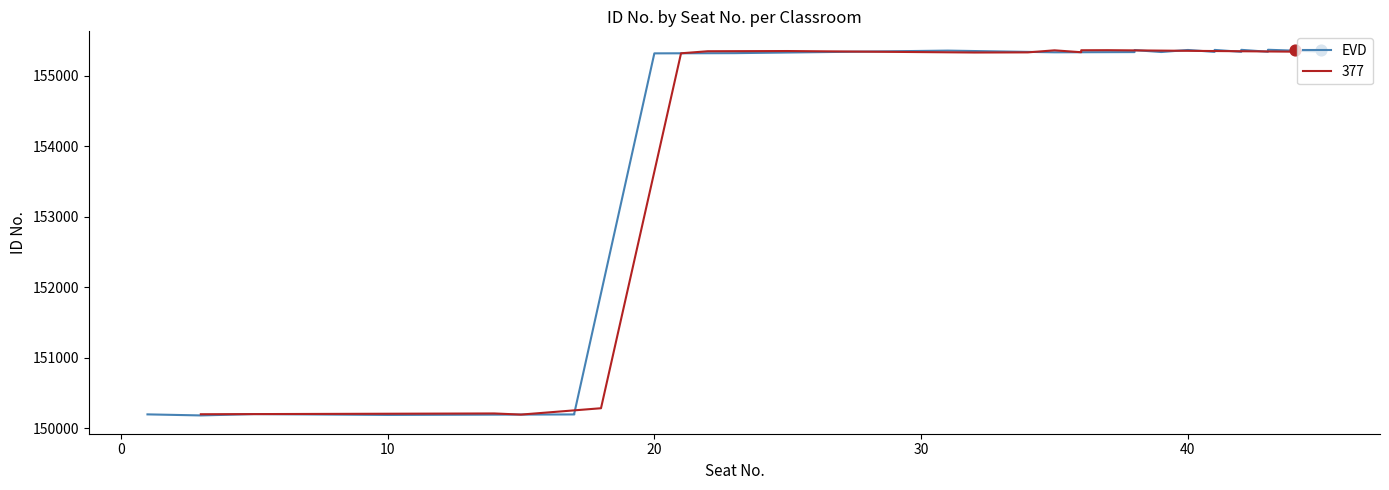

Approximately how many times larger is the value at 40 compared to 0?

1.0